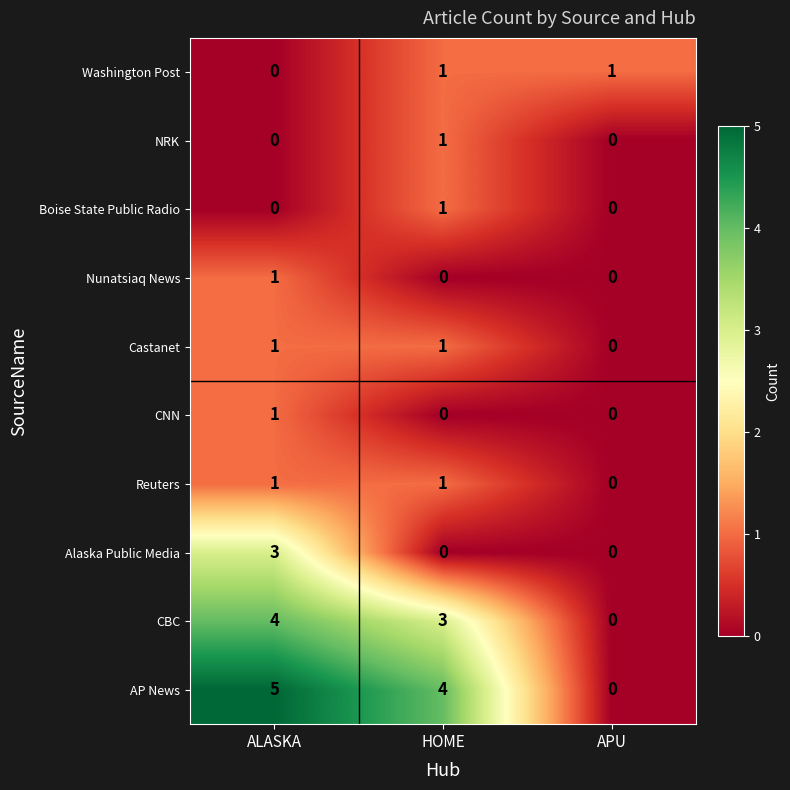

How many distinct data groups are displayed?

10